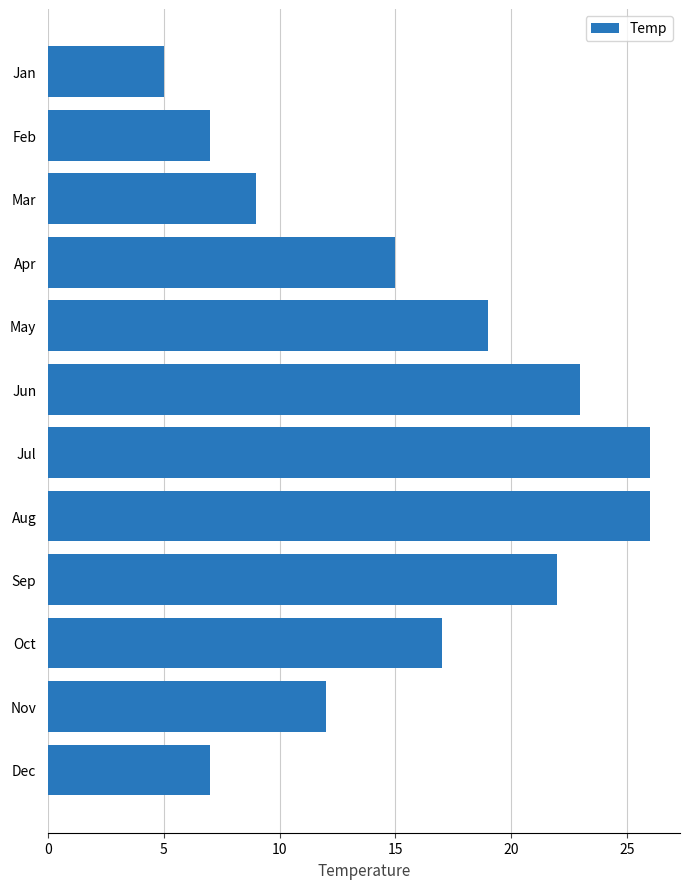

Does the chart contain stacked bars?

No